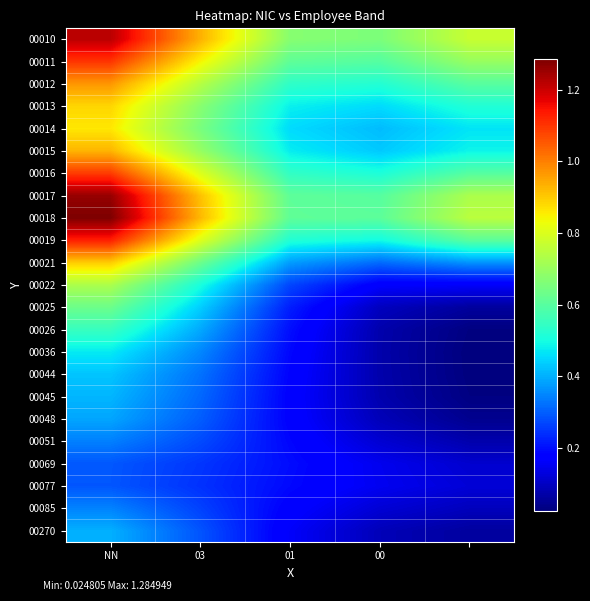

How many series are shown in this chart?

23